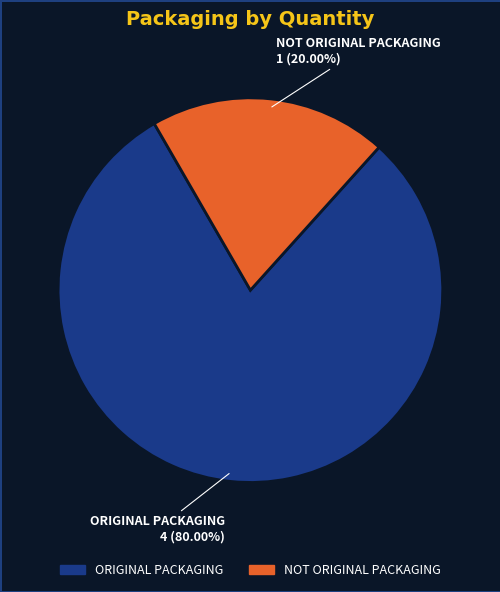

Does ORIGINAL PACKAGING account for over 50% of the chart?

Yes